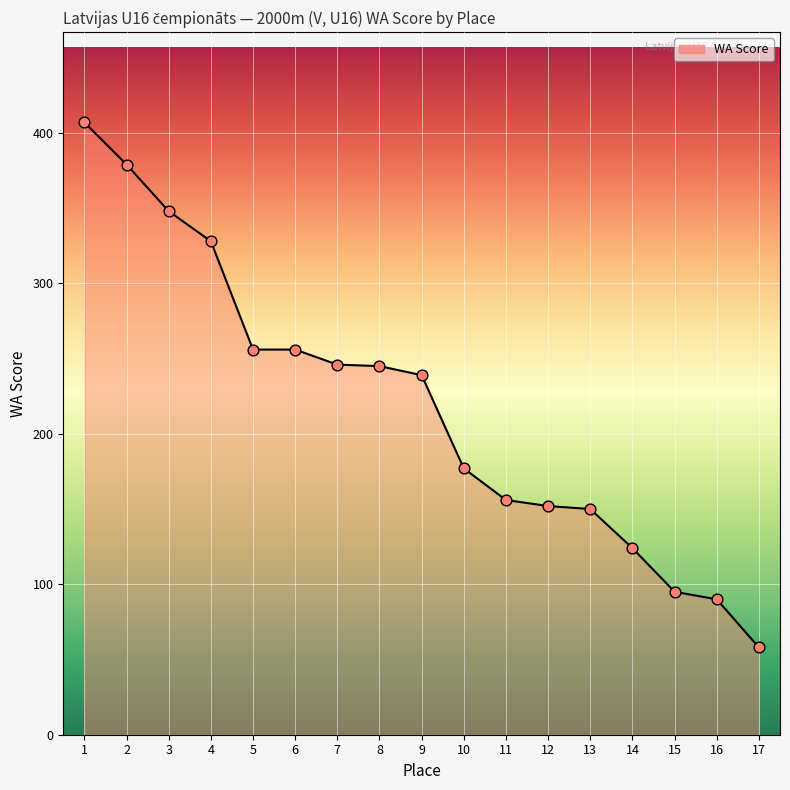

What is the change in value from 1 to 6?

-151